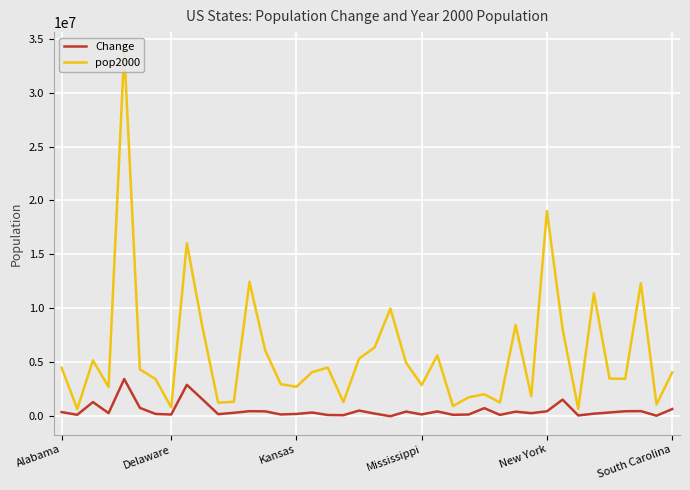

The value of pop2000 at 26 is 1715369. True or false?

True